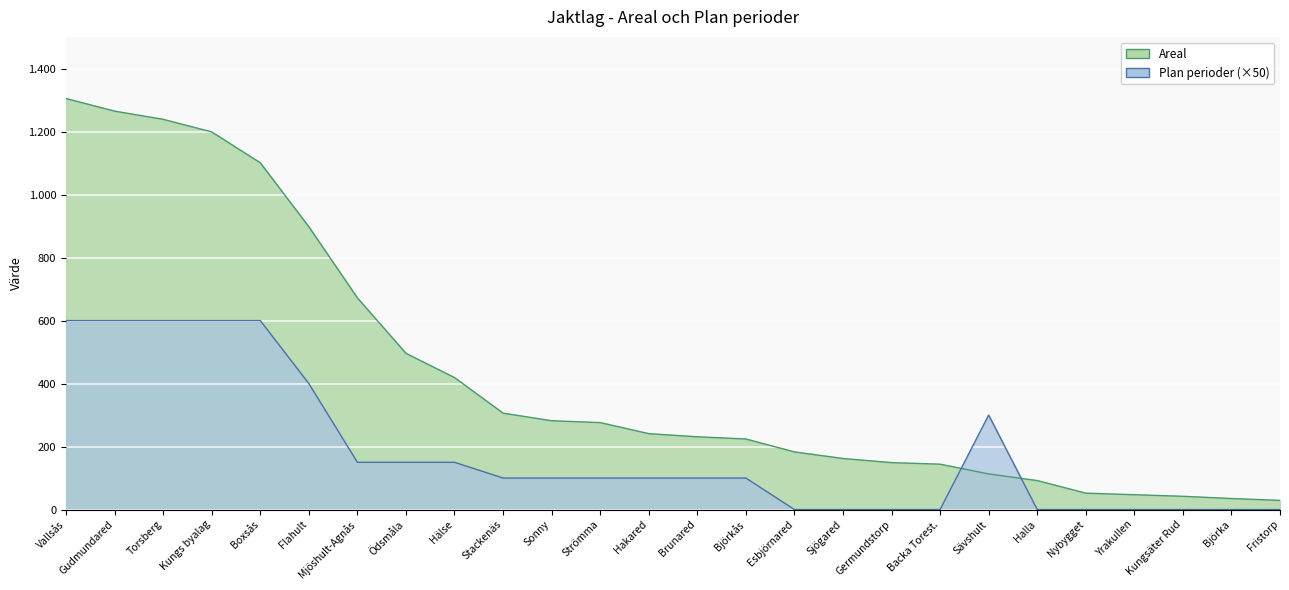

Read the Areal value at Hälse, to the nearest 50.

400